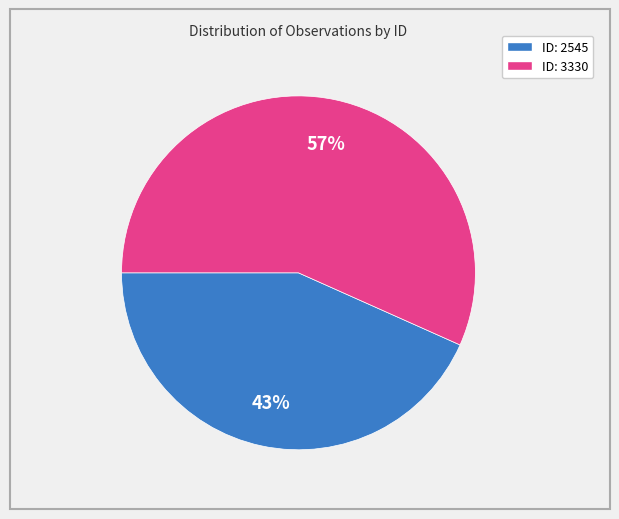

To the nearest percent, what is the average slice percentage?

50%